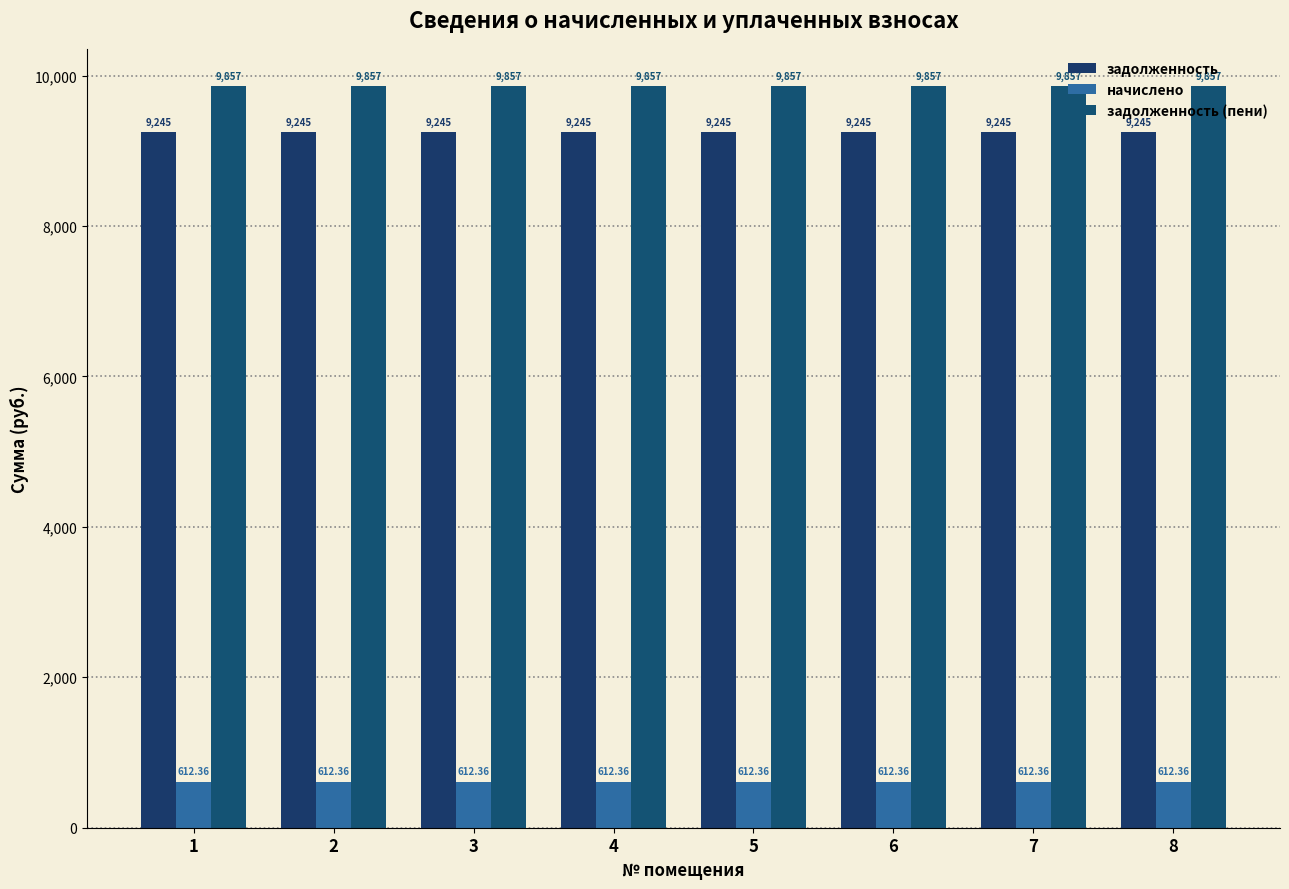

Which series has the largest total across all categories?

задолженность (пени)